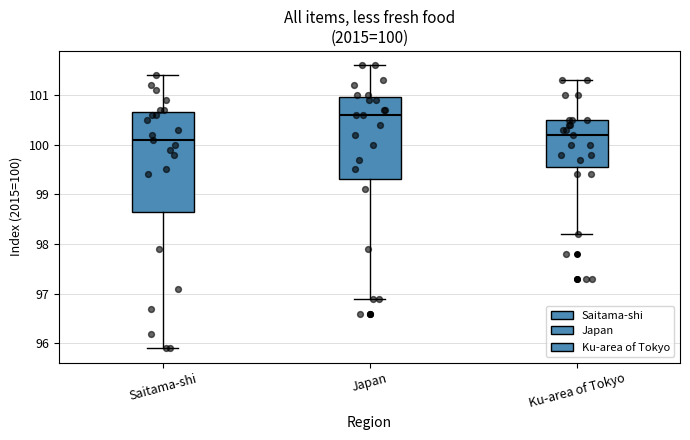

Which box's median line is the highest?

Japan